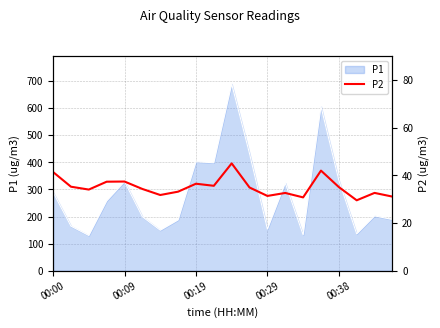

How many lines are shown in the chart?

1